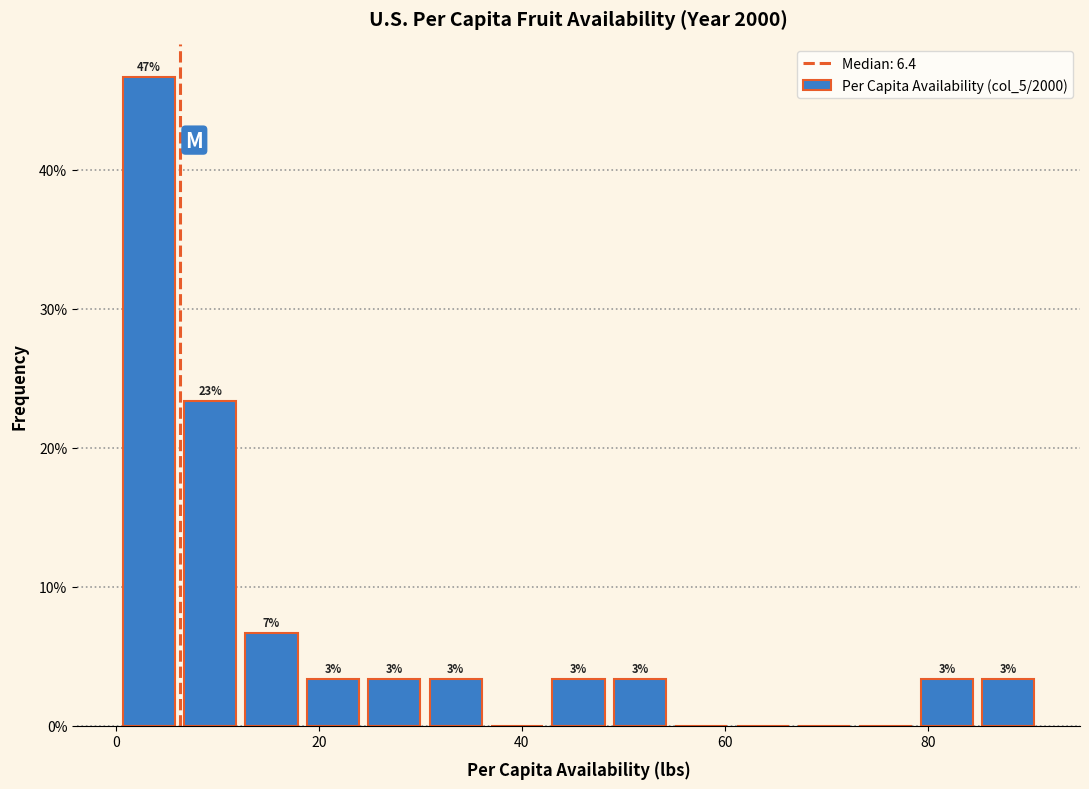

Read against the x-axis, roughly where is the centre of the tallest bar?

4